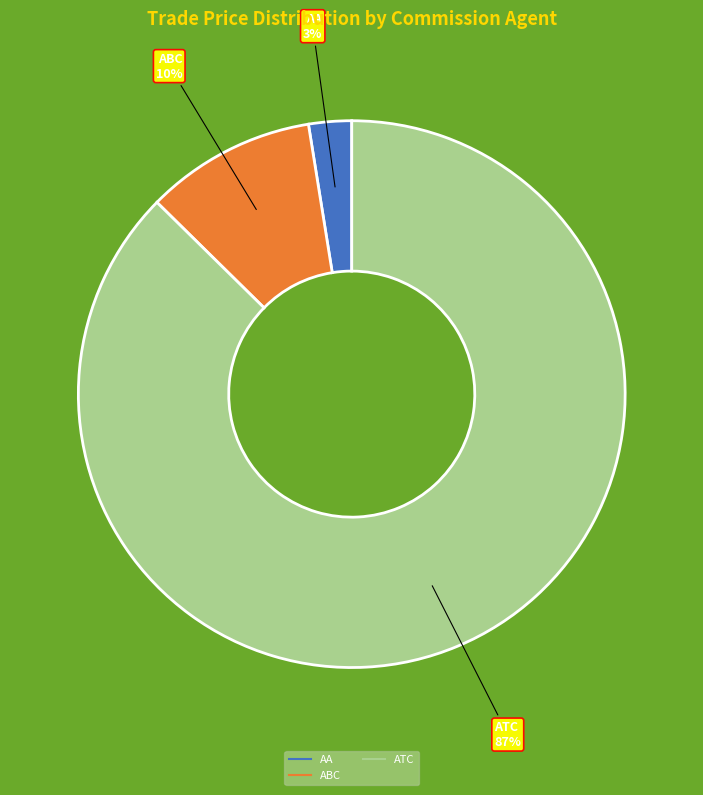

Does any single category account for the majority?

Yes